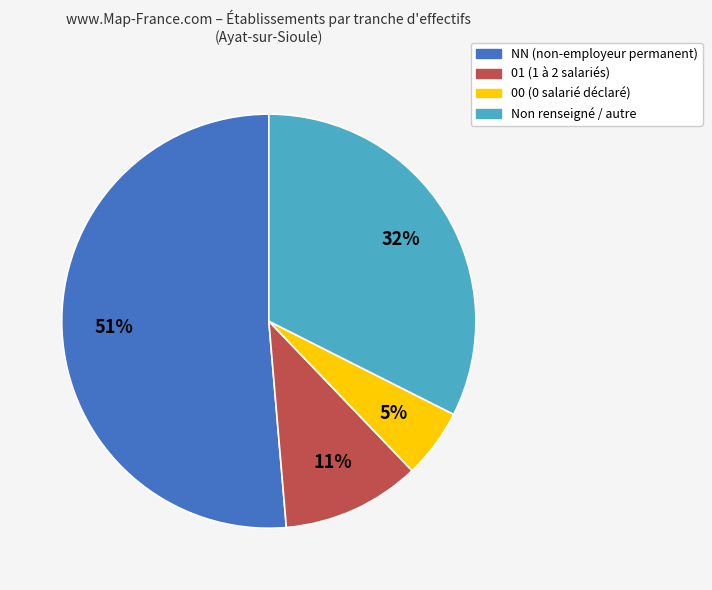

Is there any slice that represents more than half of the pie?

Yes